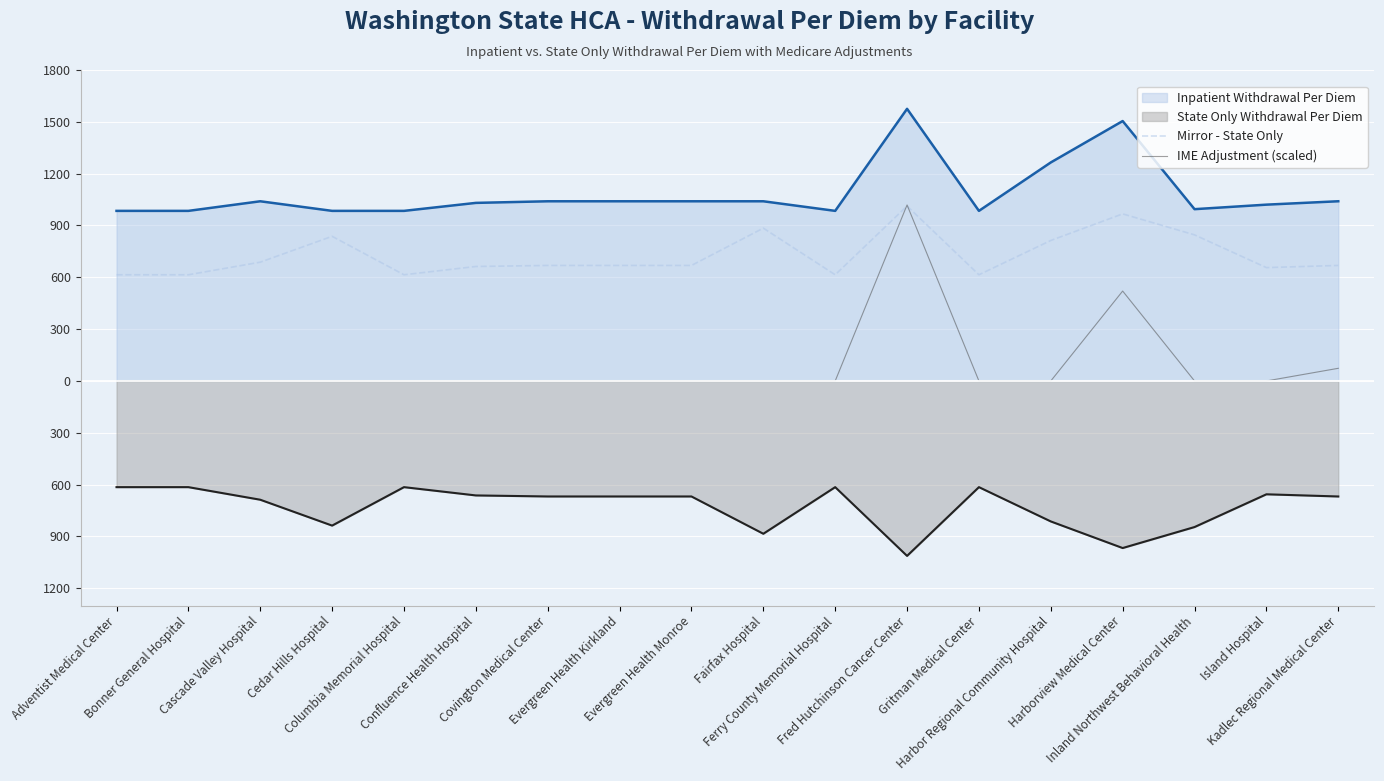

Reading left to right, extract all data points from this chart.

Inpatient Withdrawal Per Diem: 984.6	984.6	1040.1	984.6	984.6	1030.8	1040.1	1040.1	1040.1	1040.1	984.6	1575.3	984.6	1264.9	1504.5	994.4	1020.6	1040.2
State Only Withdrawal Per Diem: -614.7	-614.7	-687.5	-837.3	-614.7	-662.6	-668.6	-668.6	-668.6	-884.5	-614.7	-1012.7	-614.7	-813.2	-967.2	-845.6	-656.1	-668.7
Mirror - State Only: 614.7	614.7	687.5	837.3	614.7	662.6	668.6	668.6	668.6	884.5	614.7	1012.7	614.7	813.2	967.2	845.6	656.1	668.7
IME Adjustment (scaled): 0.0	0.0	0.0	0.0	0.0	0.0	0.0	0.0	0.0	0.0	0.0	1018.8	0.0	0.0	520.4	0.0	0.0	73.2